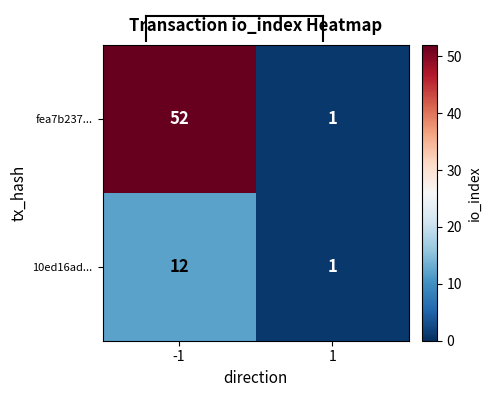

Reading left to right, list all the values displayed in this chart.

fea7b237...: 52	1
10ed16ad...: 12	1